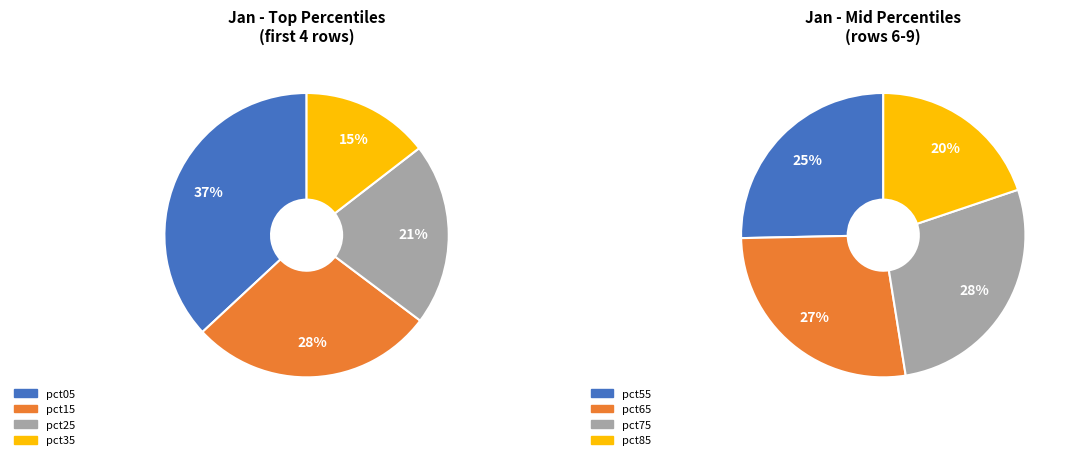

Approximately how many times larger is the value at pct55 compared to pct35?

0.9